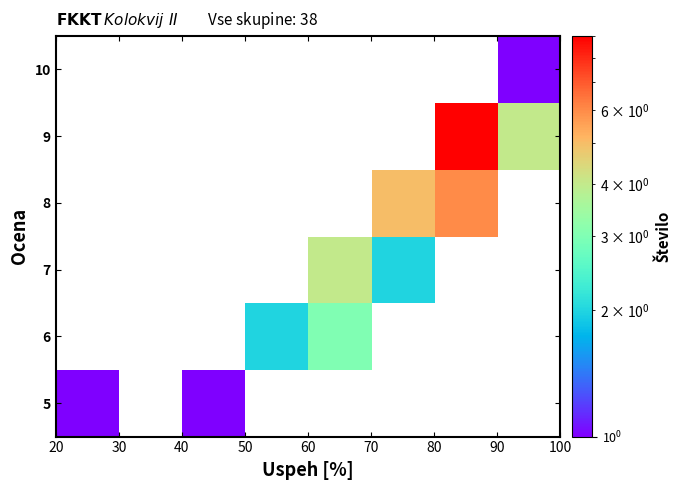

How many positive values does the 9 series have?

2